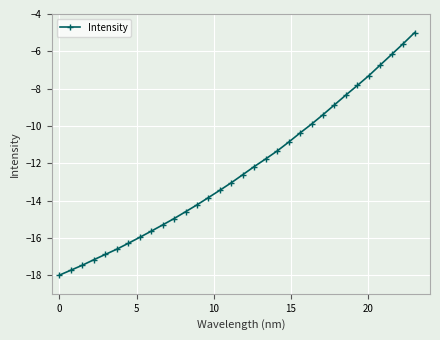

True or false: there are more than 0 points higher than both neighbors.

False